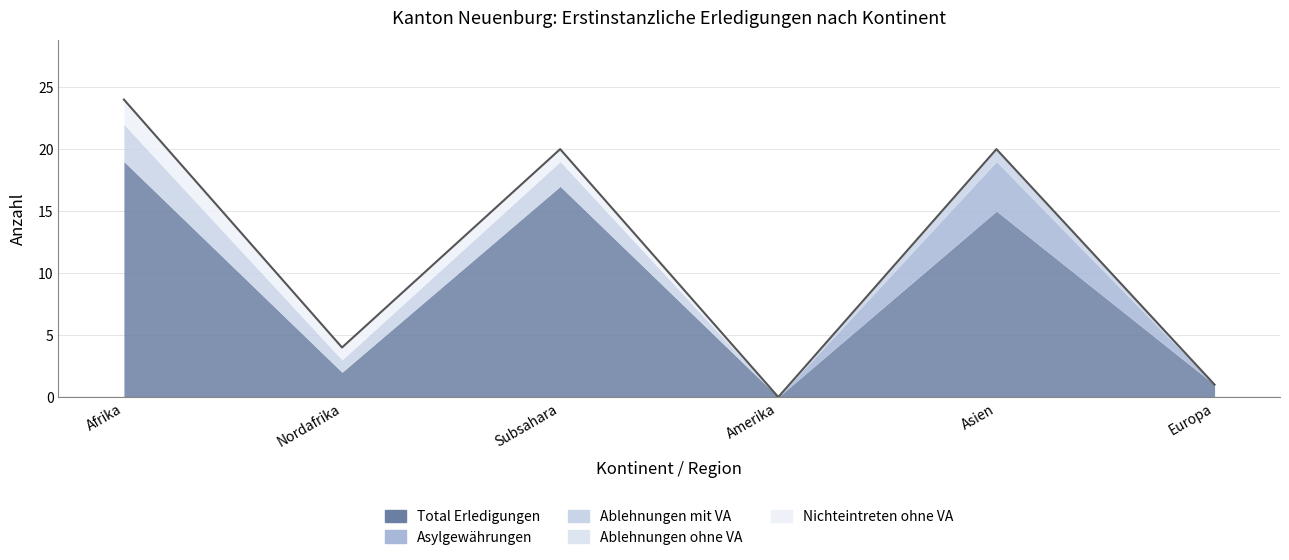

At how many categories does at least one series exceed 5?

3